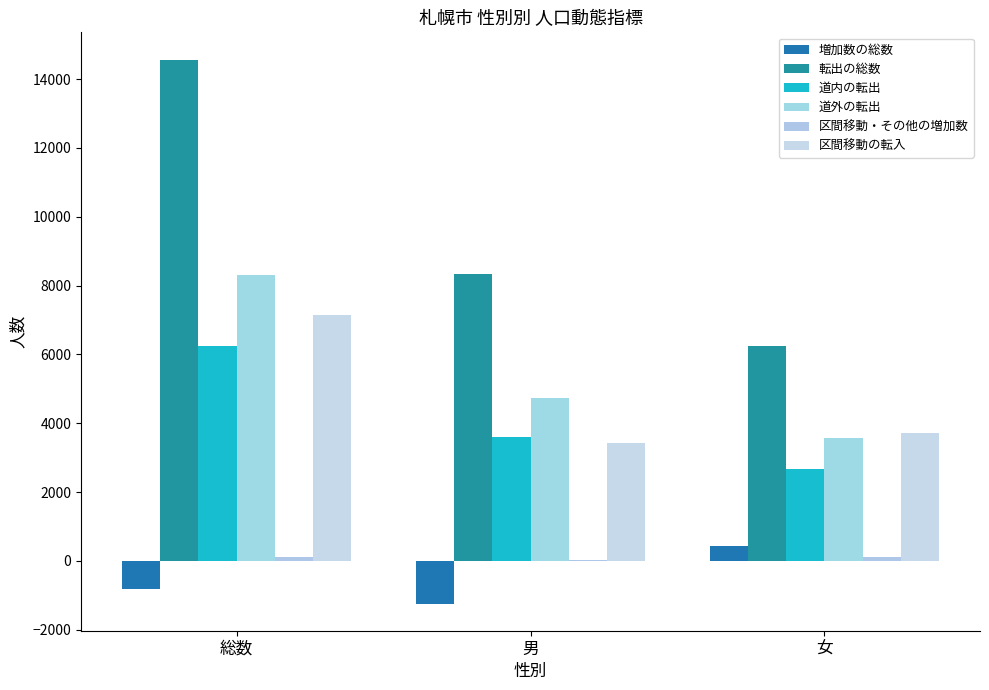

Which series has the widest spread of values?

転出の総数